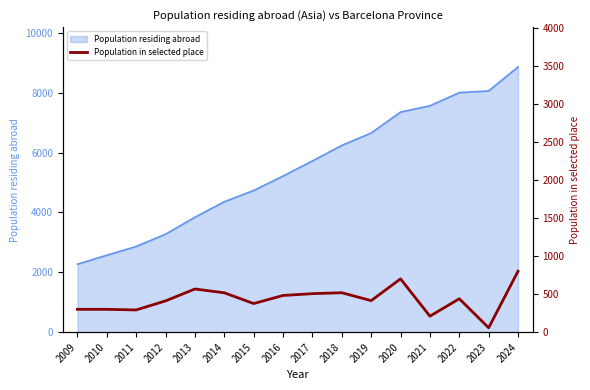

Is it true that Population residing abroad equals 8004 at 2022?

True